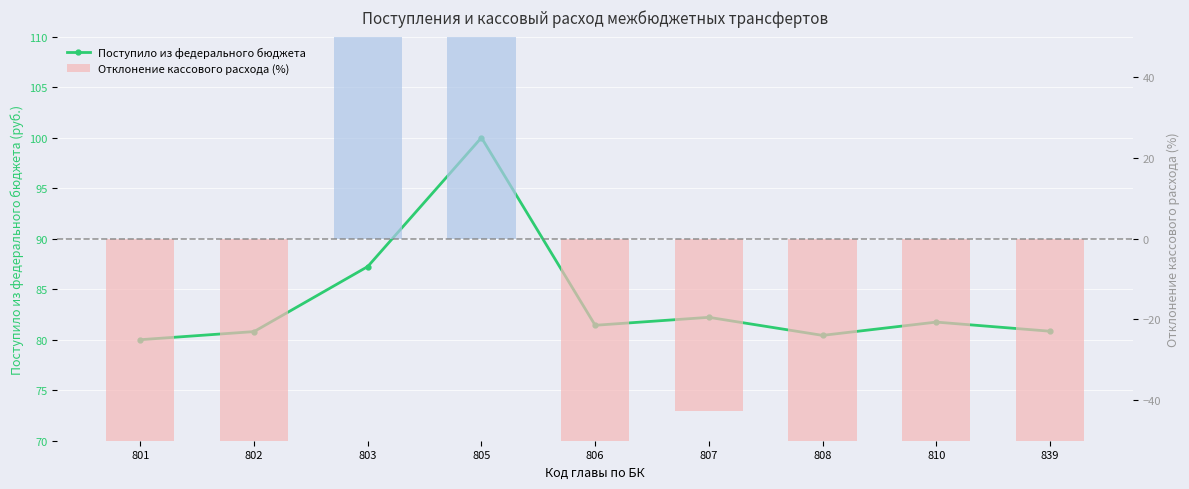

The Отклонение кассового расхода (%) series shows -78.2 at 839. True or false?

True